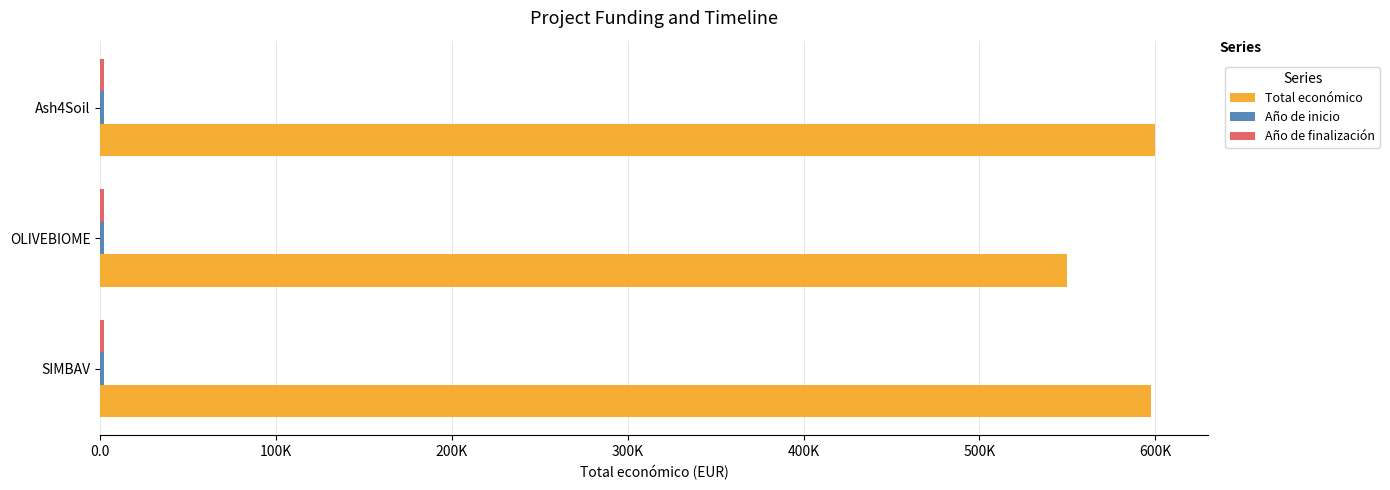

How many groups of bars are there?

3